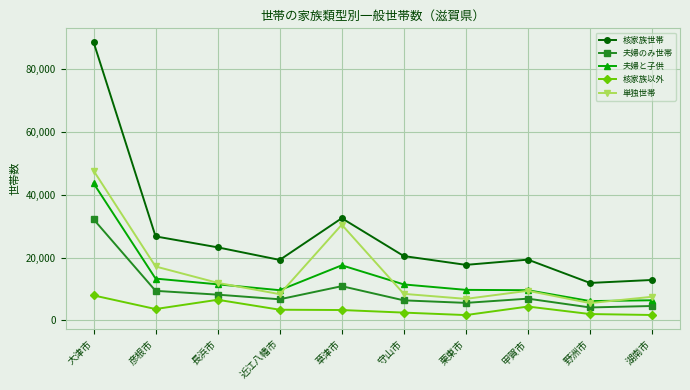

How many categories are shown in the chart?

10